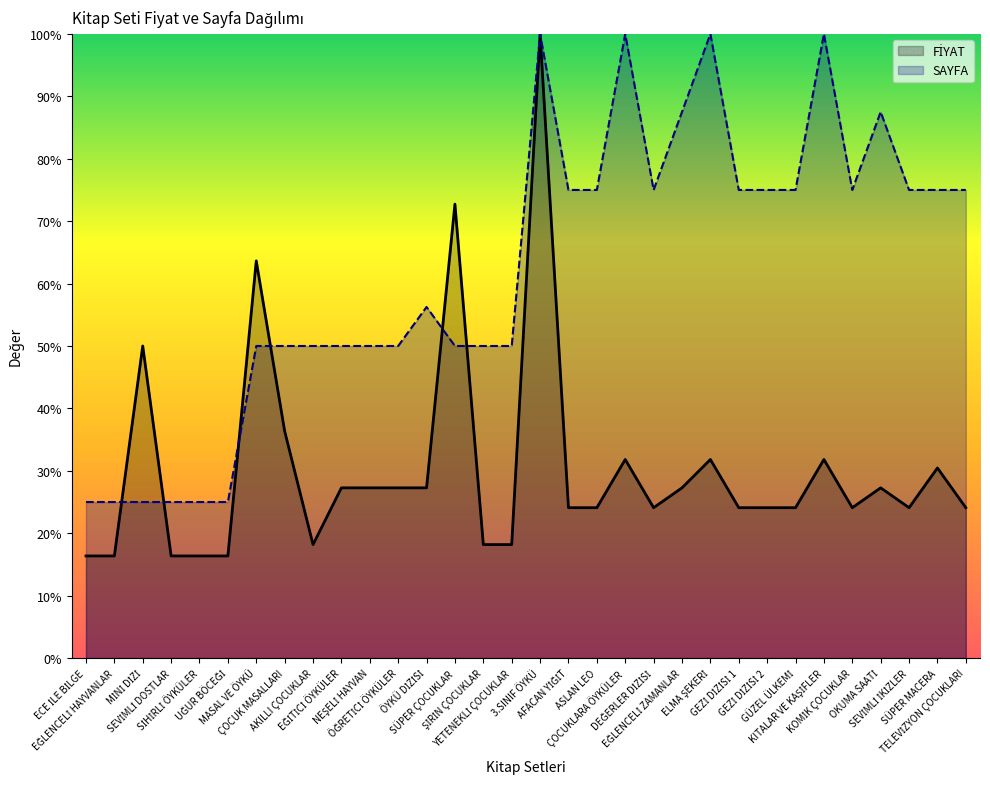

Reading left to right, what are all the values shown in this chart?

FİYAT: ECE İLE BİLGE=16.4	EĞLENCELİ HAYVANLAR=16.4	MİNİ DİZİ=50.0	SEVİMLİ DOSTLAR=16.4	SİHİRLİ ÖYKÜLER=16.4	UĞUR BÖCEĞİ=16.4	MASAL VE ÖYKÜ=63.6	ÇOCUK MASALLARI=36.4	AKILLI ÇOCUKLAR=18.2	EĞİTİCİ ÖYKÜLER=27.3	NEŞELİ HAYVAN=27.3	ÖĞRETİCİ ÖYKÜLER=27.3	ÖYKÜ DİZİSİ=27.3	SÜPER ÇOCUKLAR=72.7	ŞİRİN ÇOCUKLAR=18.2	YETENEKLİ ÇOCUKLAR=18.2	3.SINIF ÖYKÜ=100.0	AFACAN YİĞİT=24.1	ASLAN LEO=24.1	ÇOCUKLARA ÖYKÜLER=31.8	DEĞERLER DİZİSİ=24.1	EĞLENCELİ ZAMANLAR=27.3	ELMA ŞEKERİ=31.8	GEZİ DİZİSİ 1=24.1	GEZİ DİZİSİ 2=24.1	GÜZEL ÜLKEMİ=24.1	KITALAR VE KAŞİFLER=31.8	KOMİK ÇOCUKLAR=24.1	OKUMA SAATİ=27.3	SEVİMLİ İKİZLER=24.1	SÜPER MACERA=30.5	TELEVİZYON ÇOCUKLARI=24.1
SAYFA: ECE İLE BİLGE=25.0	EĞLENCELİ HAYVANLAR=25.0	MİNİ DİZİ=25.0	SEVİMLİ DOSTLAR=25.0	SİHİRLİ ÖYKÜLER=25.0	UĞUR BÖCEĞİ=25.0	MASAL VE ÖYKÜ=50.0	ÇOCUK MASALLARI=50.0	AKILLI ÇOCUKLAR=50.0	EĞİTİCİ ÖYKÜLER=50.0	NEŞELİ HAYVAN=50.0	ÖĞRETİCİ ÖYKÜLER=50.0	ÖYKÜ DİZİSİ=56.2	SÜPER ÇOCUKLAR=50.0	ŞİRİN ÇOCUKLAR=50.0	YETENEKLİ ÇOCUKLAR=50.0	3.SINIF ÖYKÜ=100.0	AFACAN YİĞİT=75.0	ASLAN LEO=75.0	ÇOCUKLARA ÖYKÜLER=100.0	DEĞERLER DİZİSİ=75.0	EĞLENCELİ ZAMANLAR=87.5	ELMA ŞEKERİ=100.0	GEZİ DİZİSİ 1=75.0	GEZİ DİZİSİ 2=75.0	GÜZEL ÜLKEMİ=75.0	KITALAR VE KAŞİFLER=100.0	KOMİK ÇOCUKLAR=75.0	OKUMA SAATİ=87.5	SEVİMLİ İKİZLER=75.0	SÜPER MACERA=75.0	TELEVİZYON ÇOCUKLARI=75.0